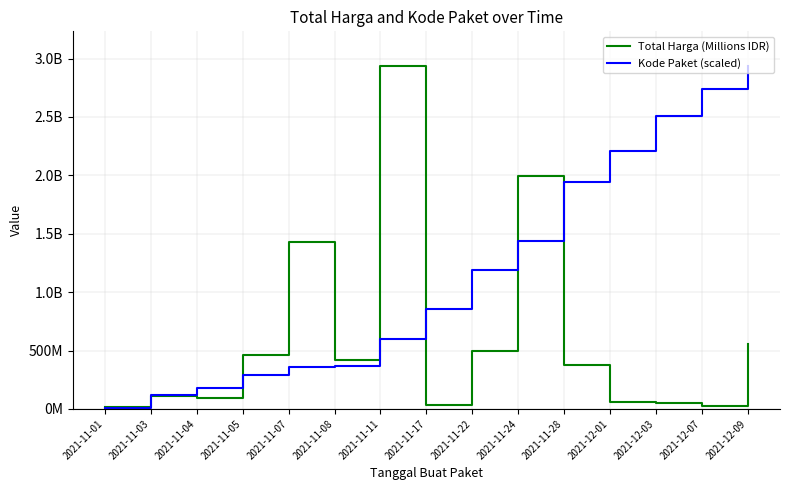

What is the label of the 8th point from the right?

2021-11-17